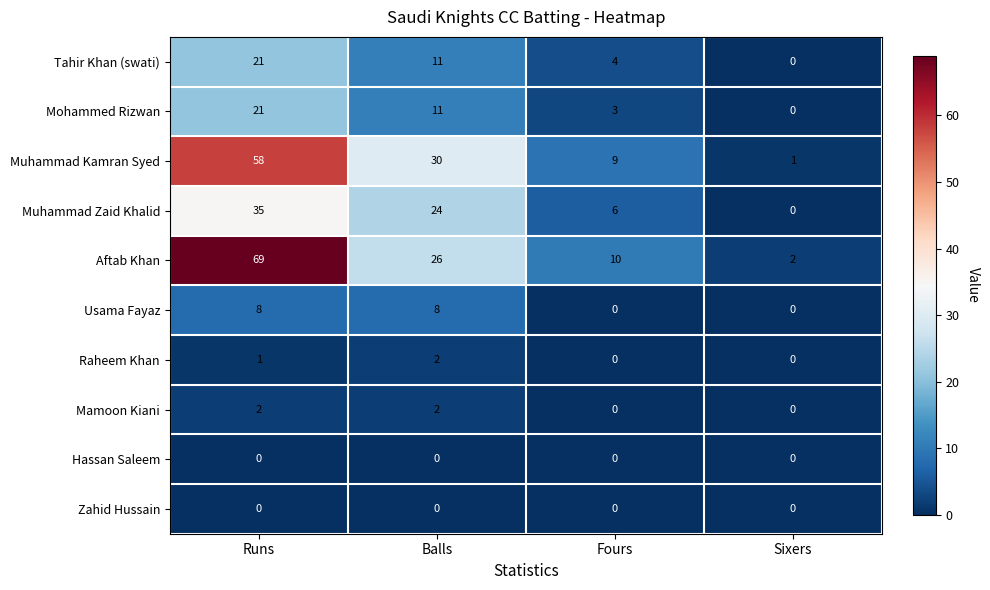

What is the sum of the Mohammed Rizwan values at Runs and Fours?

24